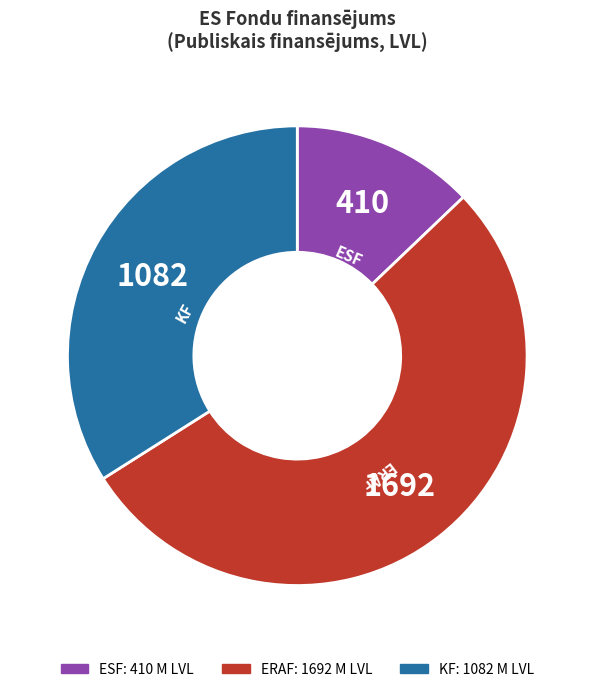

Rank the categories by value from lowest to highest.

ESF, KF, ERAF